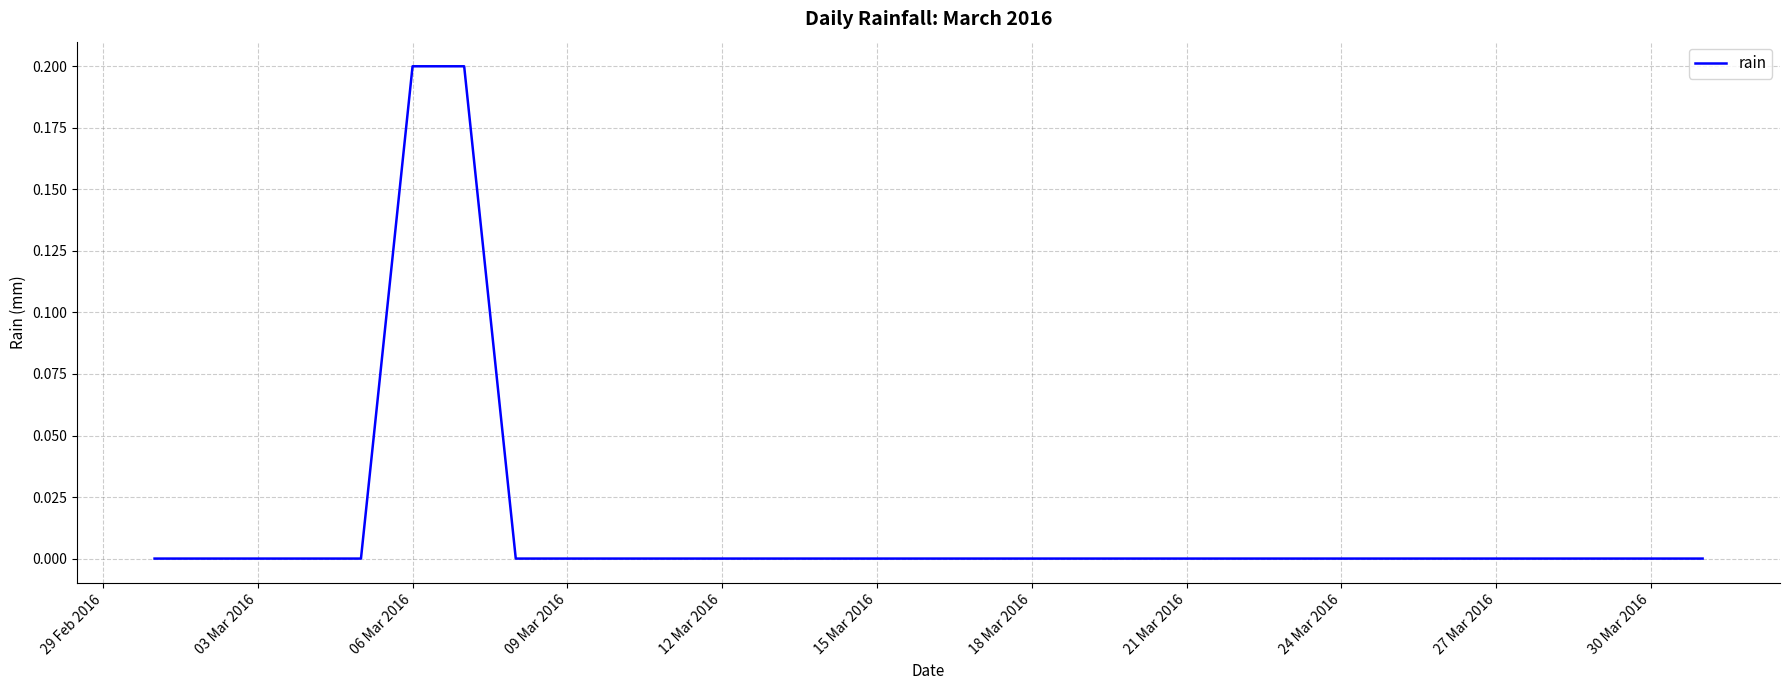

How many lines are shown in the chart?

1